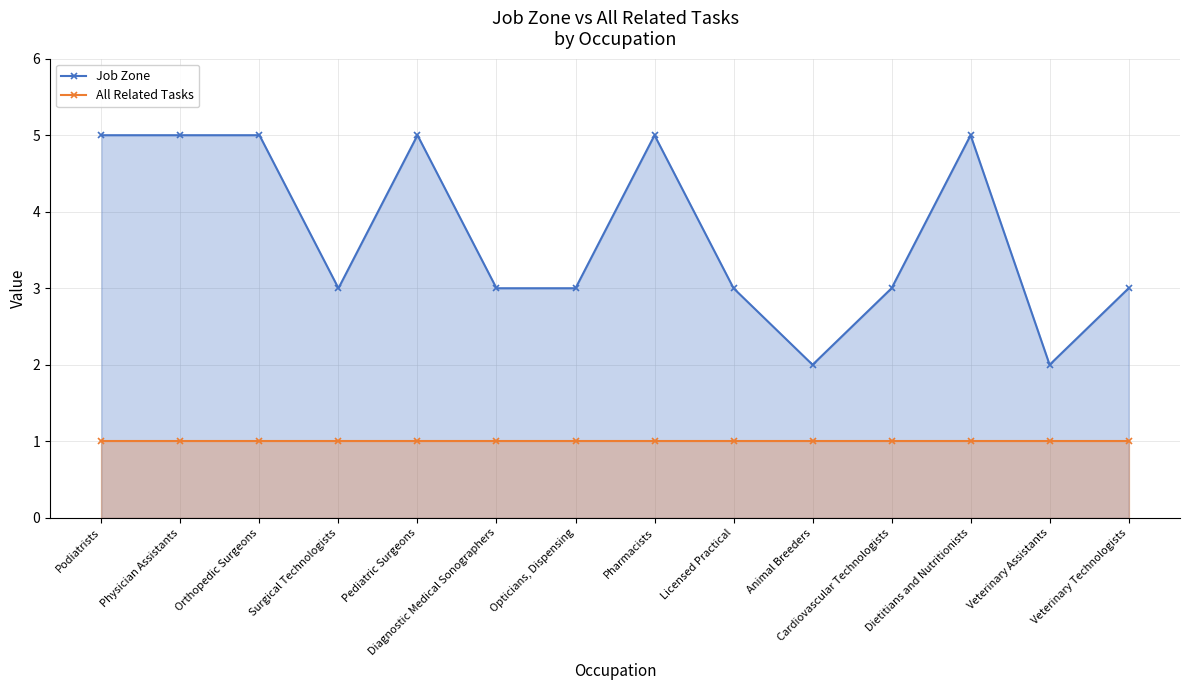

Where is Job Zone nearest to the value 3?

Surgical Technologists